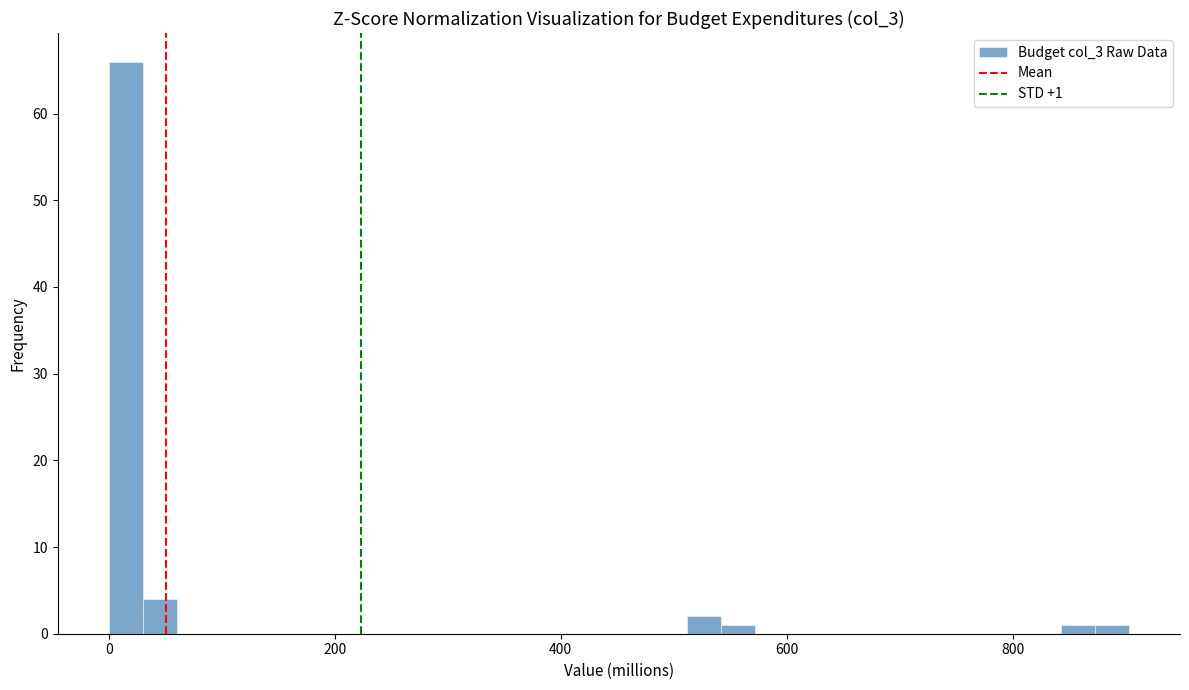

Read against the x-axis, roughly where is the centre of the tallest bar?

20